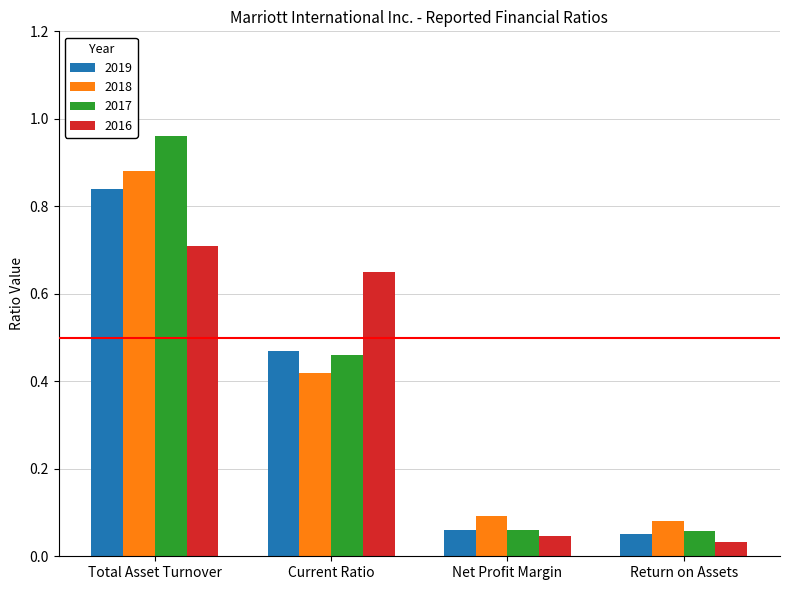

At which category does the chart reach its peak across all series?

Total Asset Turnover